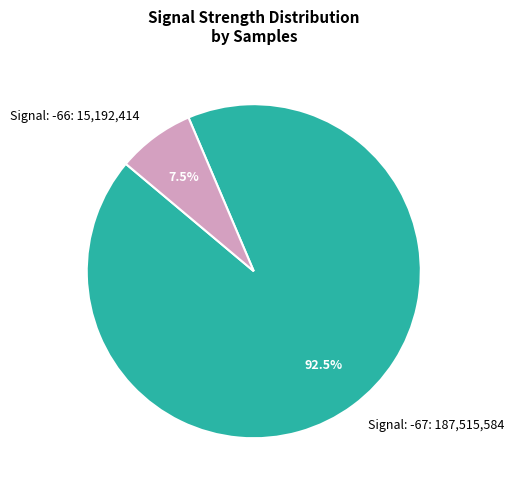

How many segments does this pie chart have?

2